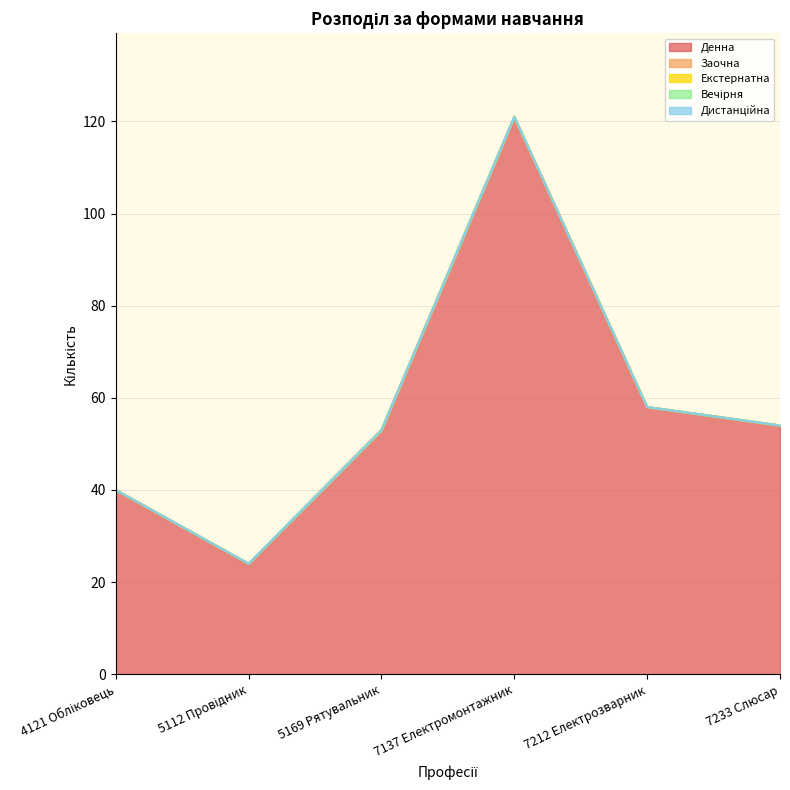

At which category is the sum across all series the highest?

7137 Електромонтажник